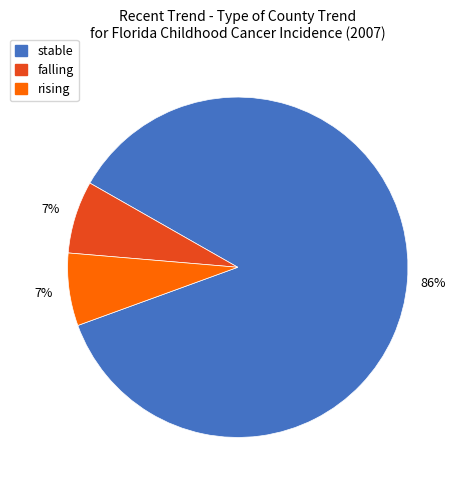

Approximately how many times larger is the value at rising compared to falling?

1.0